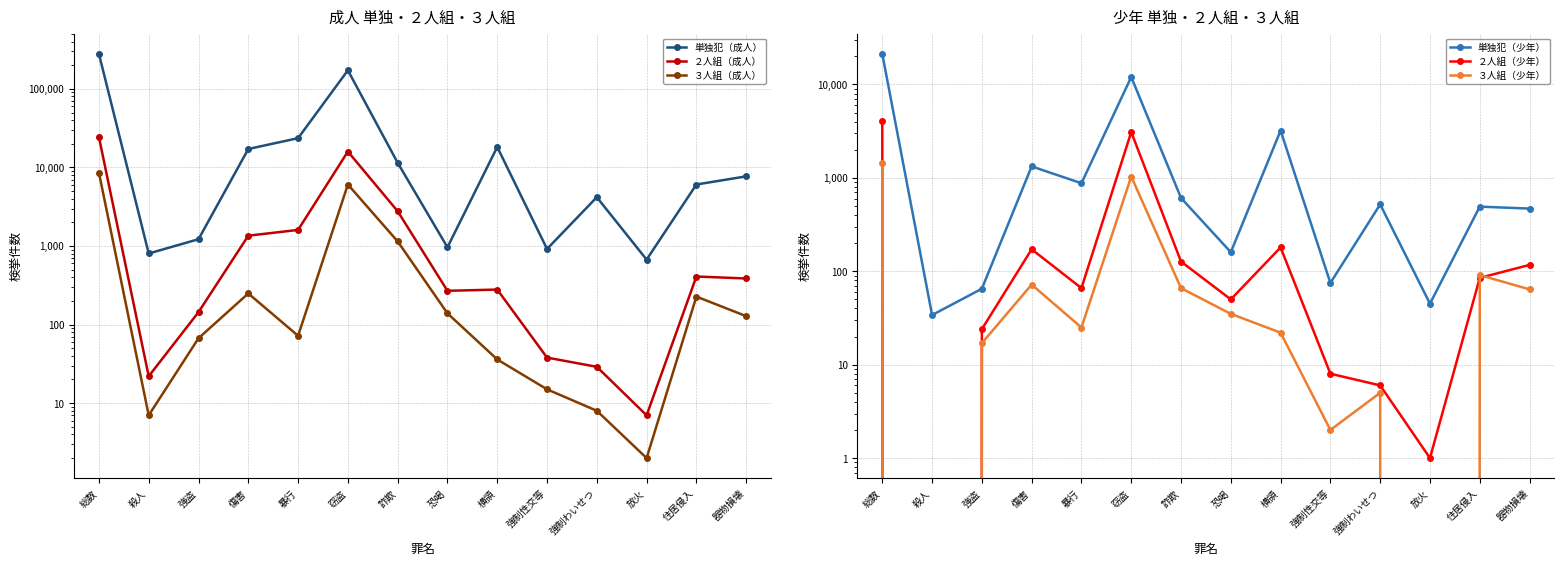

Rank the series by their maximum value, from lowest to highest.

３人組（少年）, ２人組（少年）, ３人組（成人）, 単独犯（少年）, ２人組（成人）, 単独犯（成人）